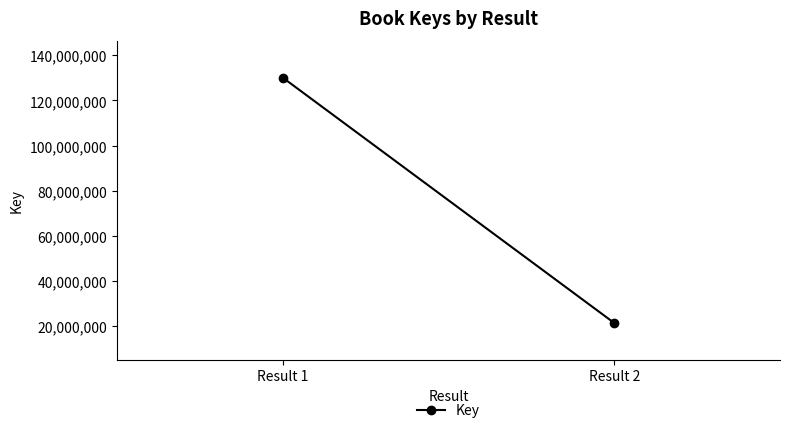

List the labels in order of value, largest first.

Result 1, Result 2